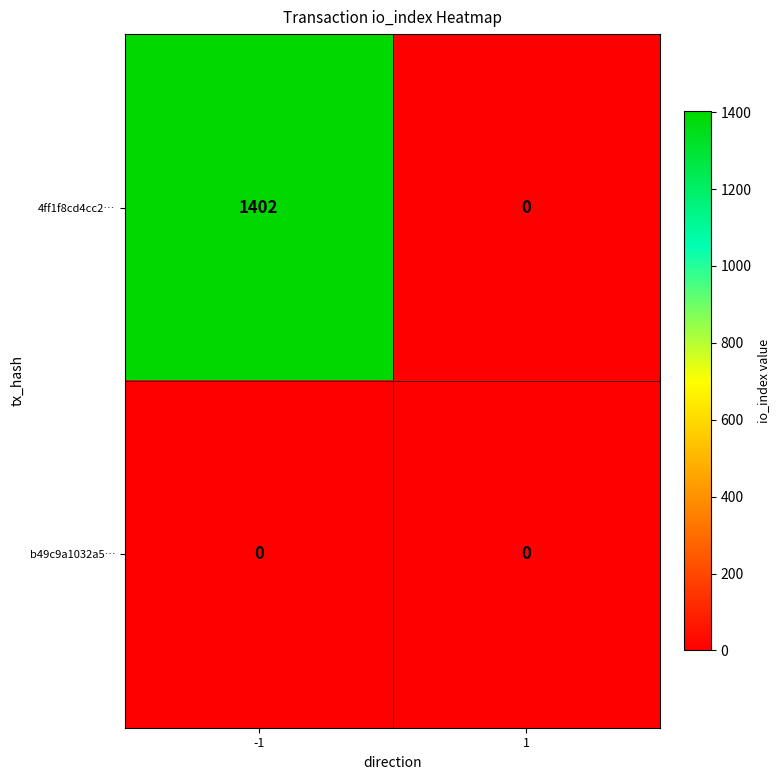

Reading right to left, what are all the values shown in this chart?

4ff1f8cd4cc2…: 0	1402
b49c9a1032a5…: 0	0